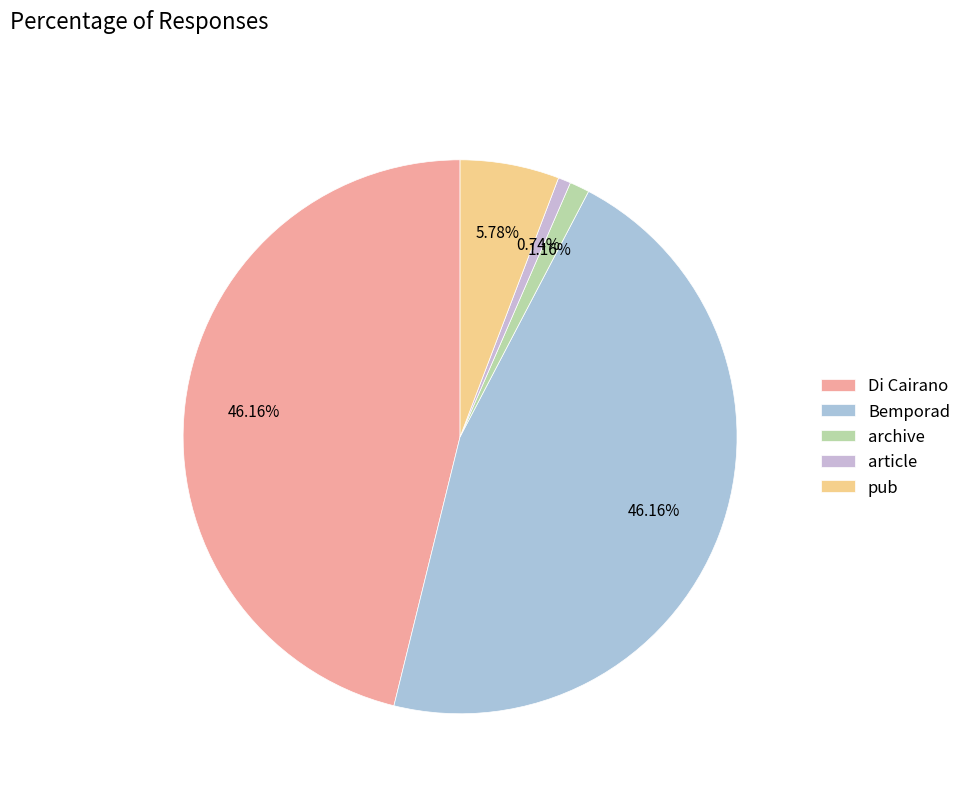

To the nearest percent, what is the difference between the largest and smallest slice percentages?

45%